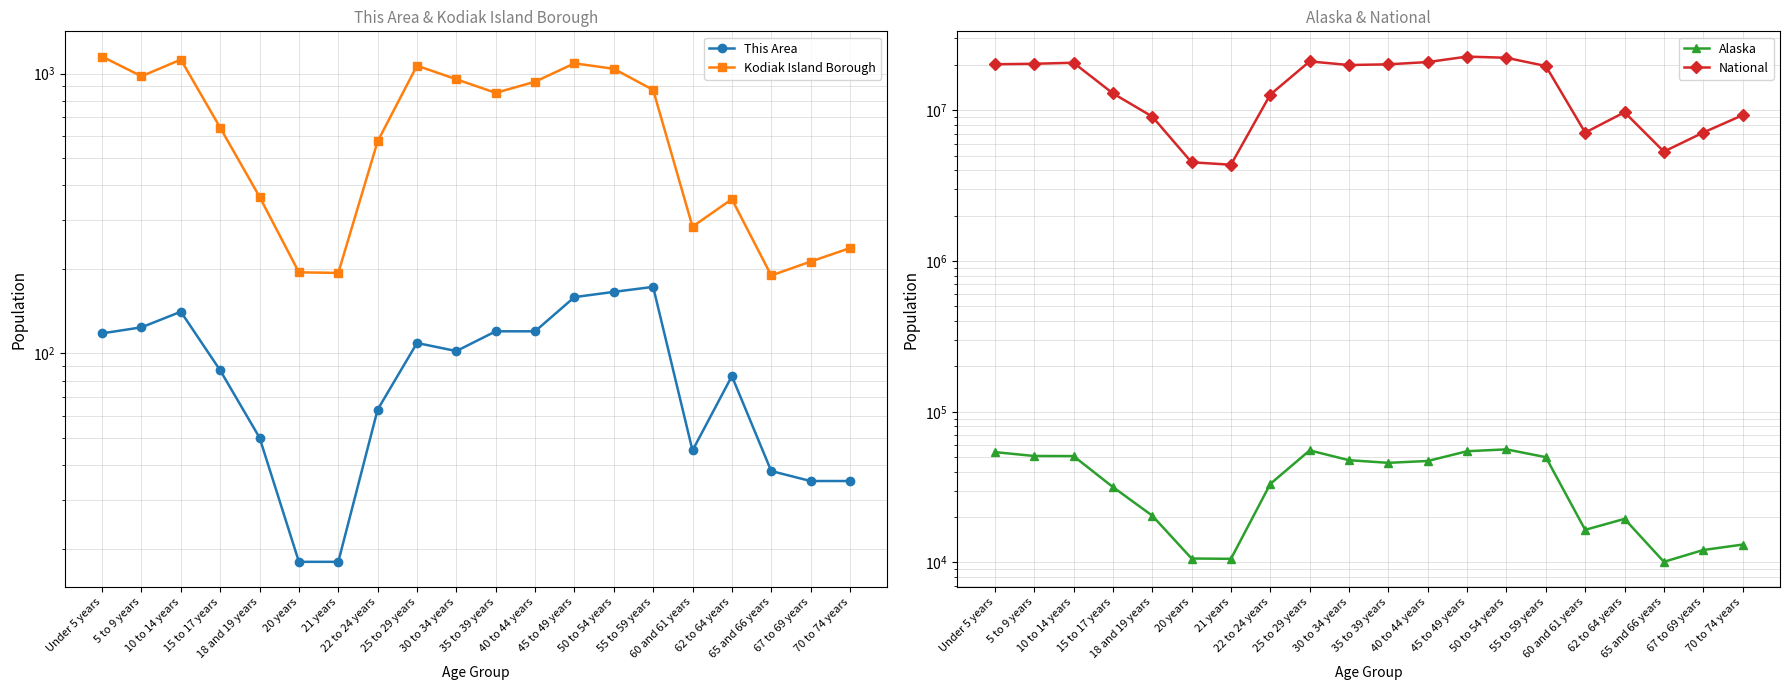

Does the chart display data point markers on the line(s)?

Yes